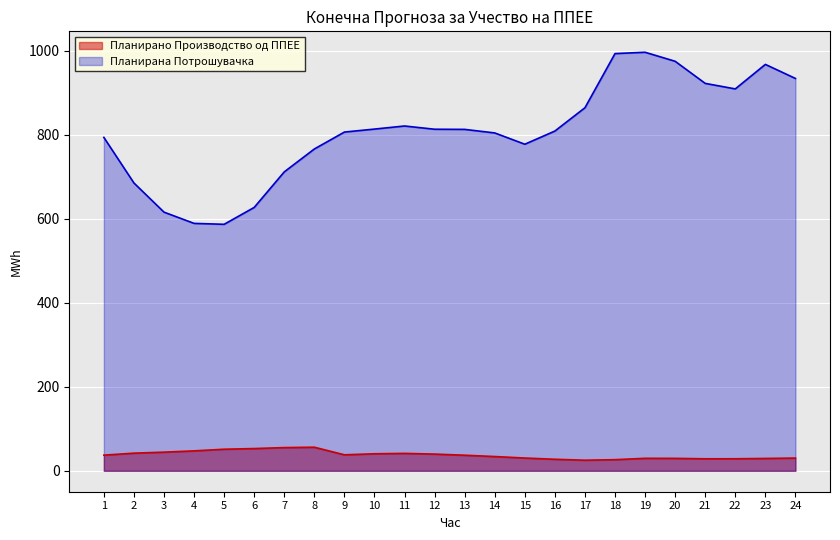

Is it true that Планирано Производство од ППЕЕ equals 9.1 at 16?

False